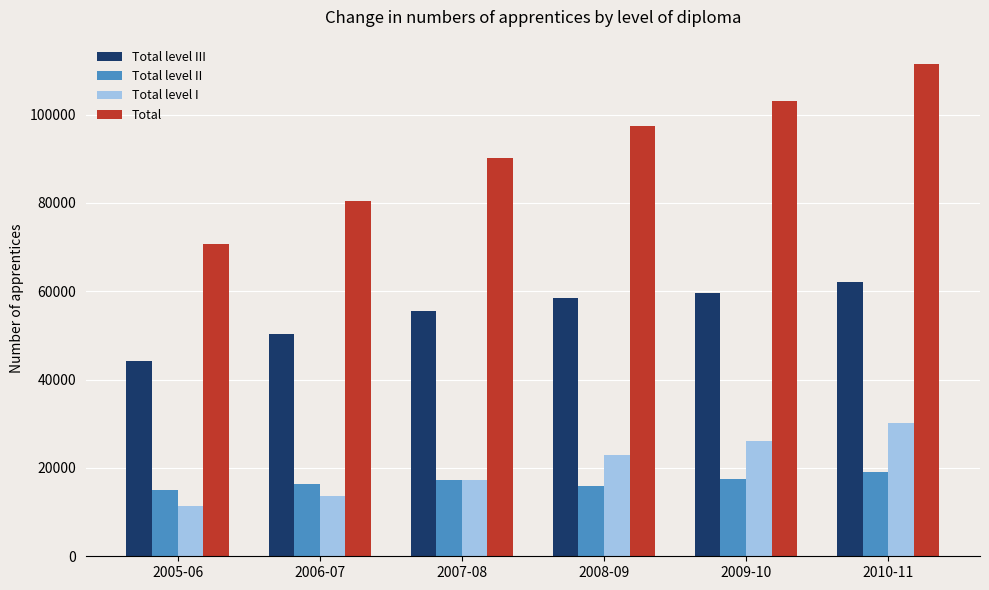

True or false: Total has a value of 136756 at 2006-07.

False